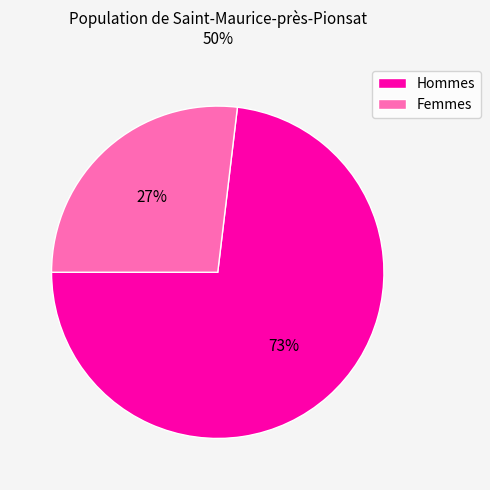

Between Femmes and Hommes, which is larger?

Hommes